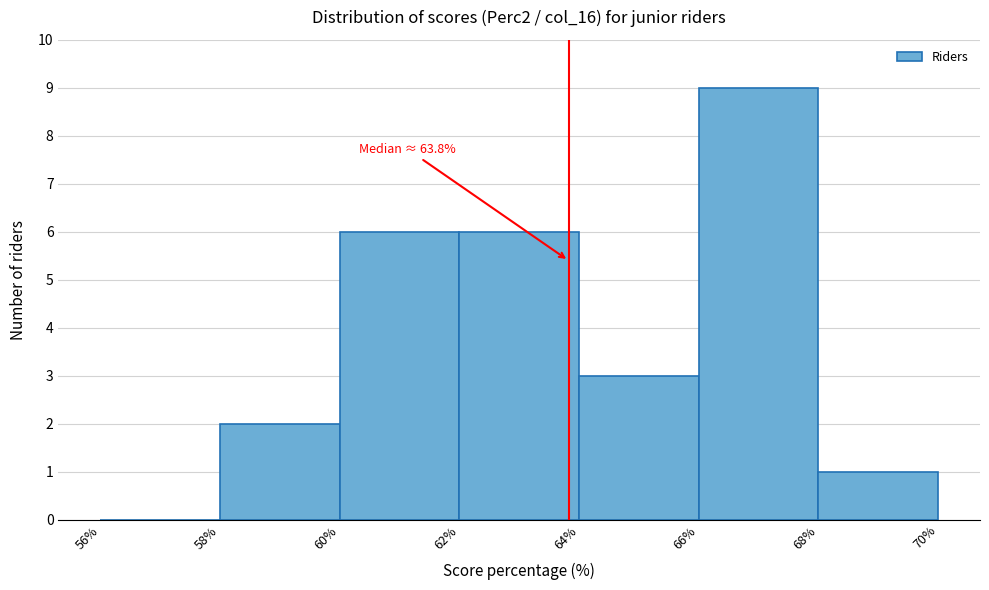

Over which range of the x-axis is the bar tallest?

66% to 68%